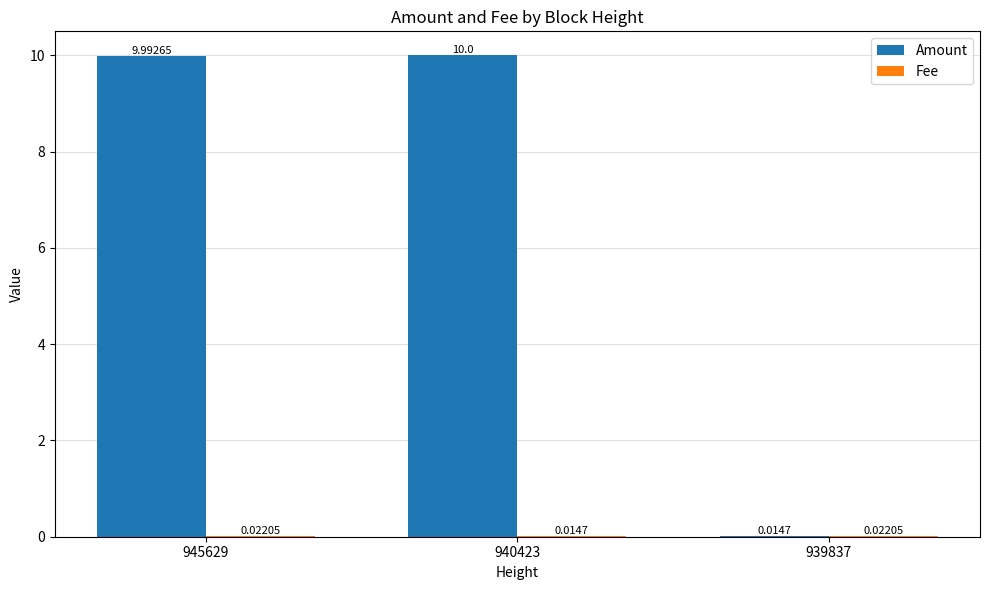

What is the sum of all Amount values?

20.0